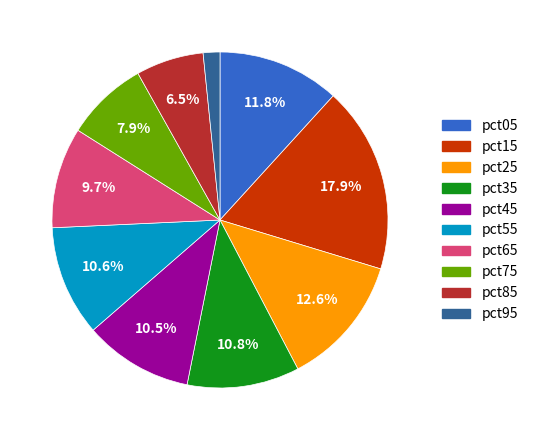

What percentage is the pct95 slice, to the nearest percent?

2%